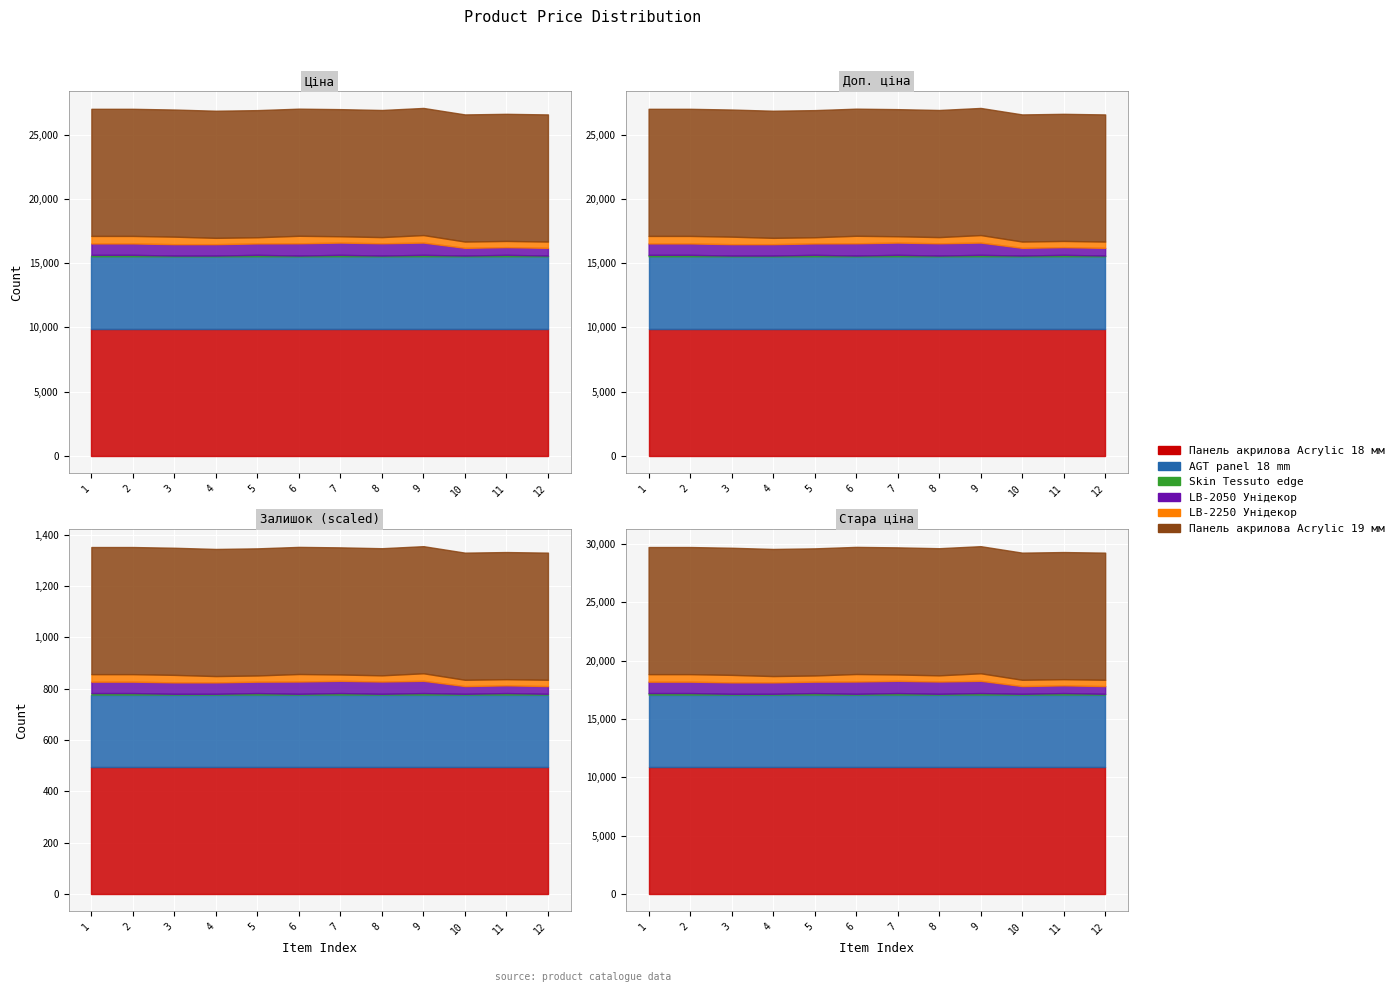

Reading left to right, what are all the values shown in this chart?

Панель акрилова Acrylic 18 мм: 1=9908.5	2=9908.5	3=9908.5	4=9908.5	5=9908.5	6=9908.5	7=9908.5	8=9908.5	9=9908.5	10=9908.5	11=9908.5	12=9908.5
AGT panel 18 mm: 1=5636.0	2=5636.0	3=5636.0	4=5636.0	5=5636.0	6=5636.0	7=5636.0	8=5636.0	9=5636.0	10=5636.0	11=5636.0	12=5636.0
Skin Tessuto edge: 1=113.3	2=113.3	3=56.7	4=56.7	5=113.3	6=56.7	7=113.3	8=56.7	9=113.3	10=56.7	11=113.3	12=56.7
LB-2050 Унідекор: 1=889.9	2=889.9	3=889.9	4=889.9	5=889.9	6=957.1	7=957.1	8=957.1	9=957.1	10=602.1	11=602.1	12=602.1
LB-2250 Унідекор: 1=585.3	2=585.3	3=585.3	4=491.7	5=482.1	6=585.3	7=491.7	8=482.1	9=585.3	10=491.7	11=482.1	12=491.7
Панель акрилова Acrylic 19 мм: 1=9908.5	2=9908.5	3=9908.5	4=9908.5	5=9908.5	6=9908.5	7=9908.5	8=9908.5	9=9908.5	10=9908.5	11=9908.5	12=9908.5